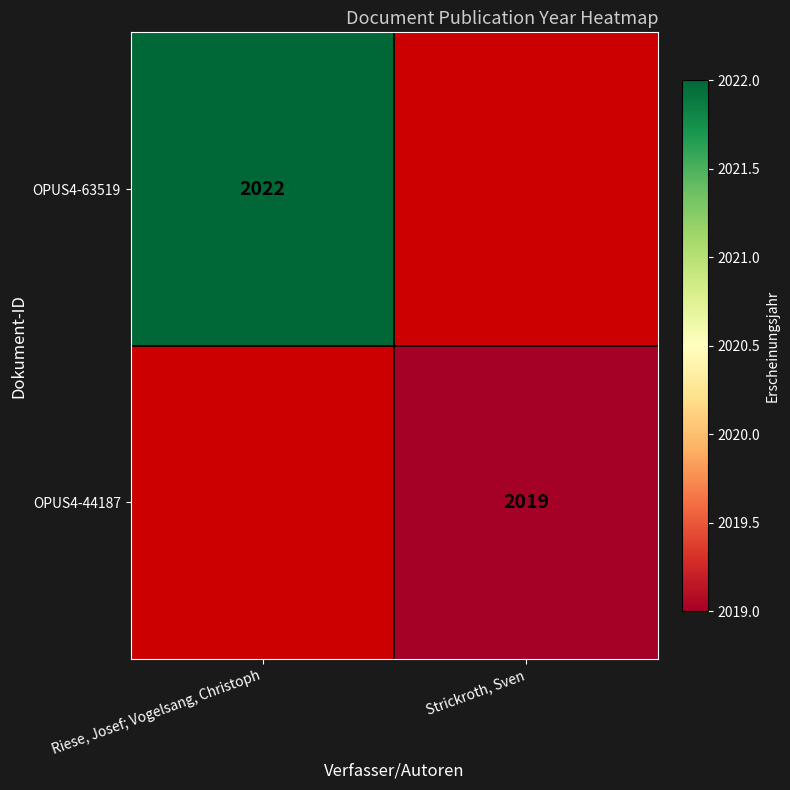

The value of OPUS4-44187 at Strickroth, Sven is 2019. True or false?

True